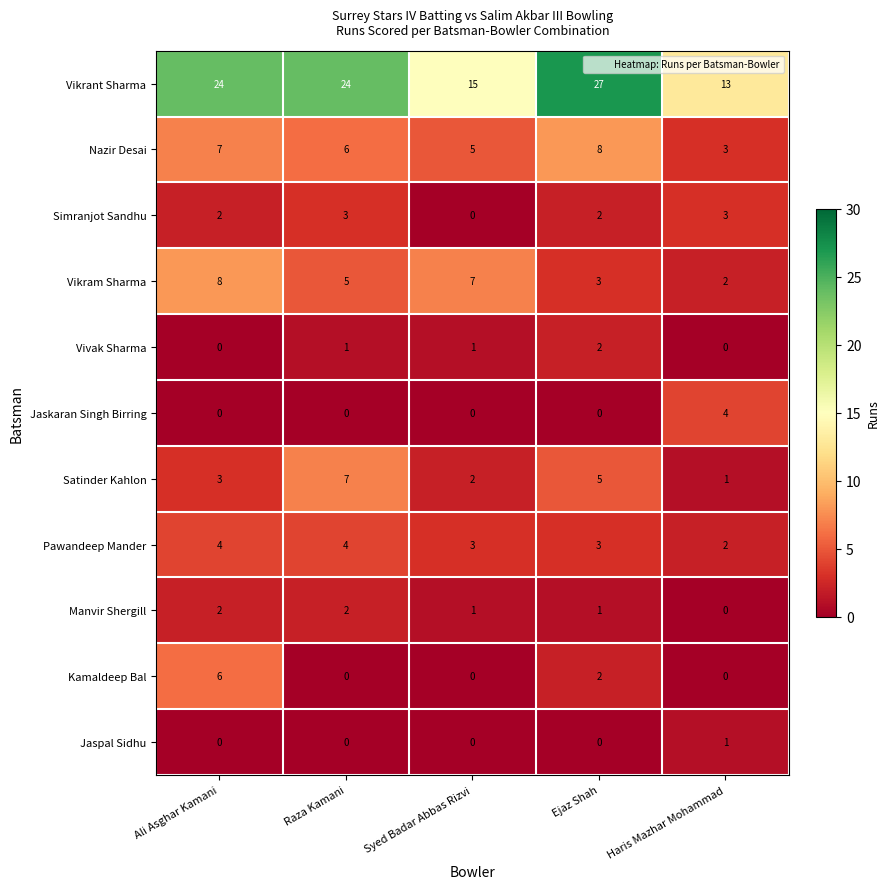

How many data points does each series have?

5